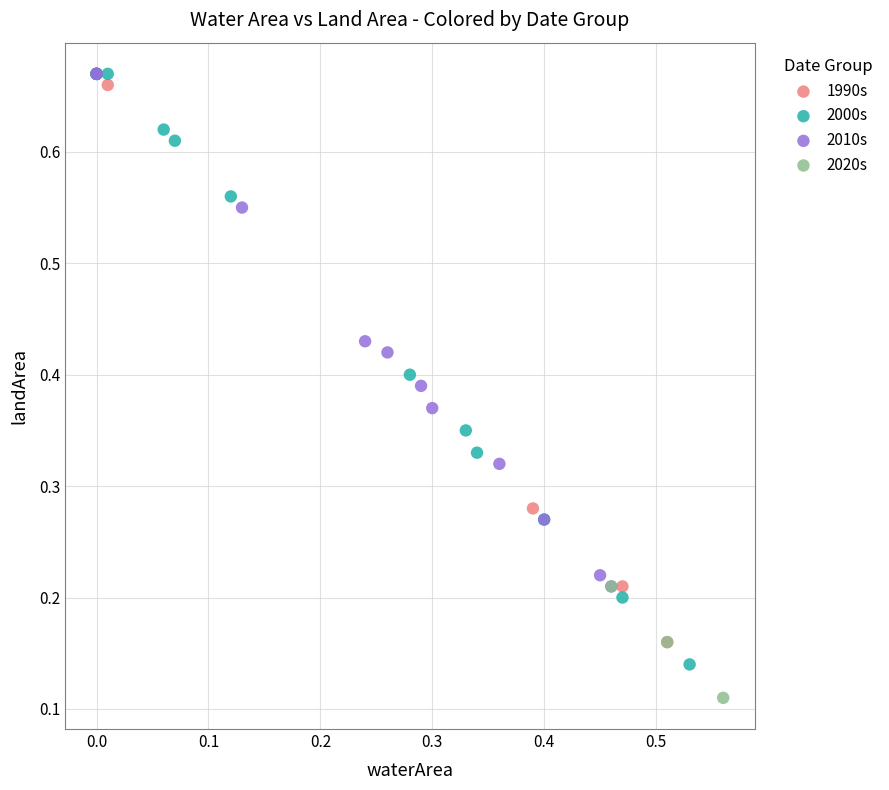

Which series contains the lowest Y value?

2020s